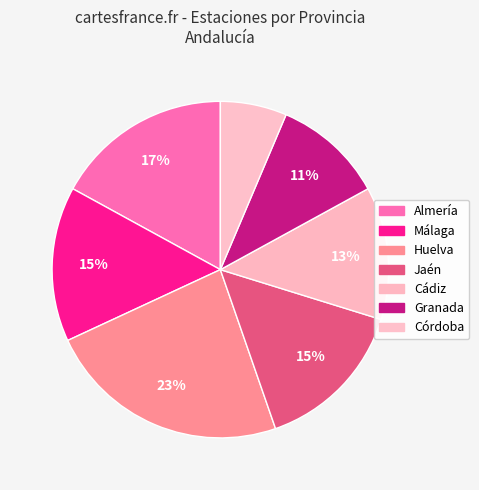

Count the number of slices in the pie.

7